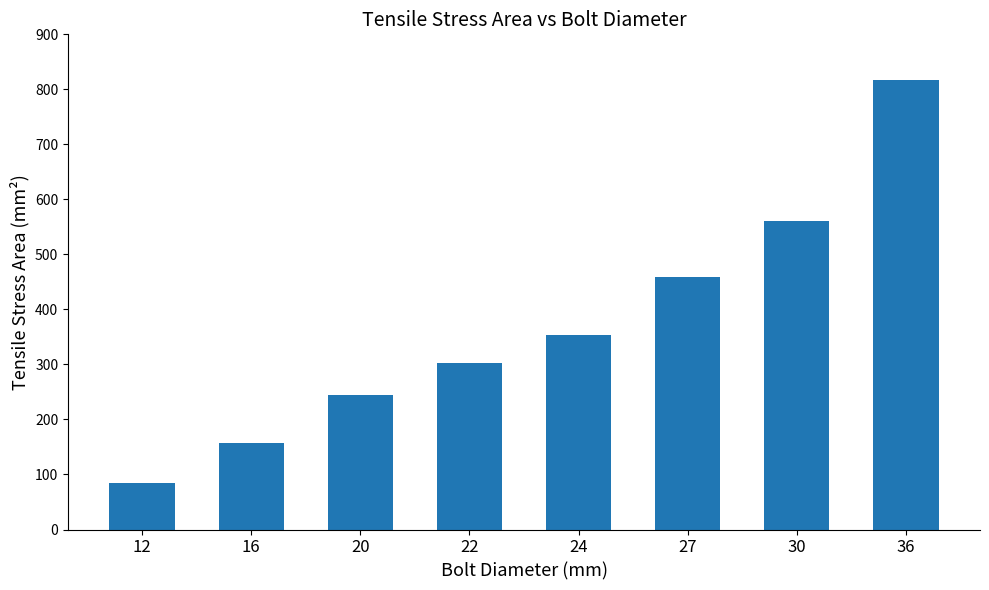

Rank the categories by value from highest to lowest.

36, 30, 27, 24, 22, 20, 16, 12